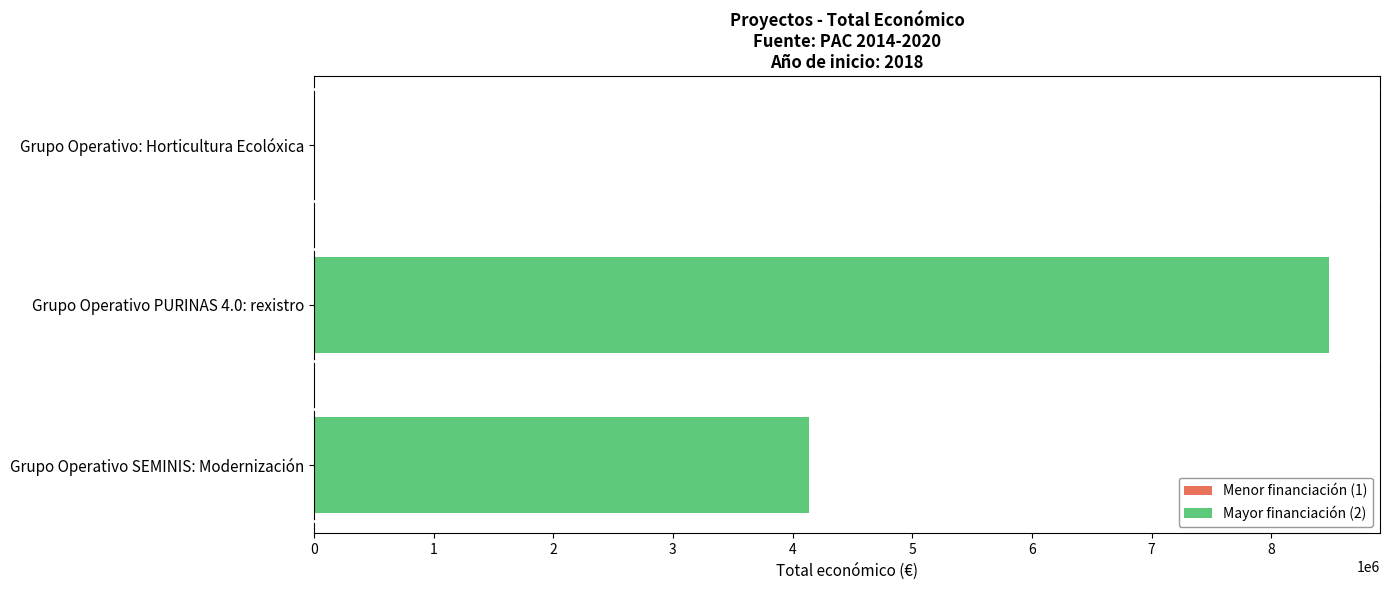

Between 1 and 0, which is larger?

1